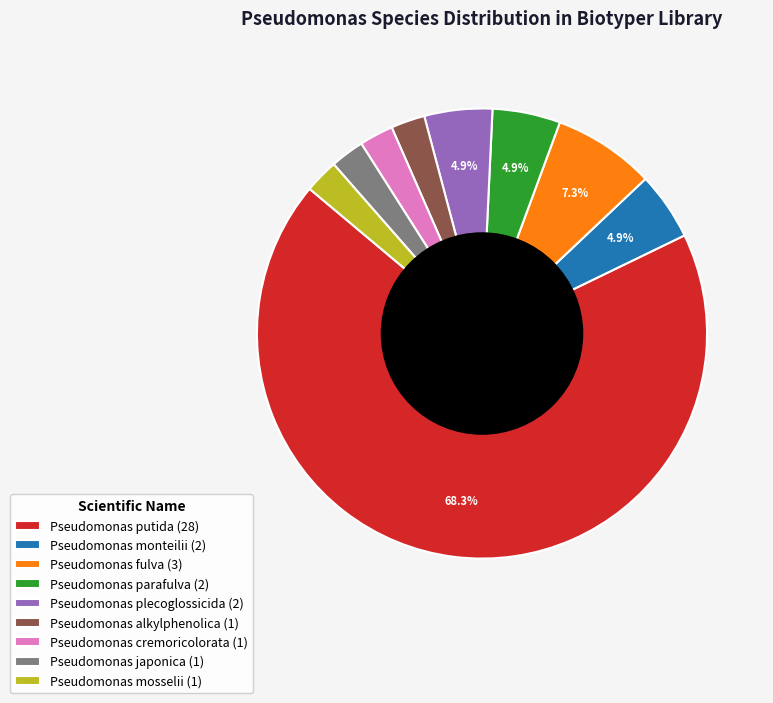

How many slices are in this pie chart?

9